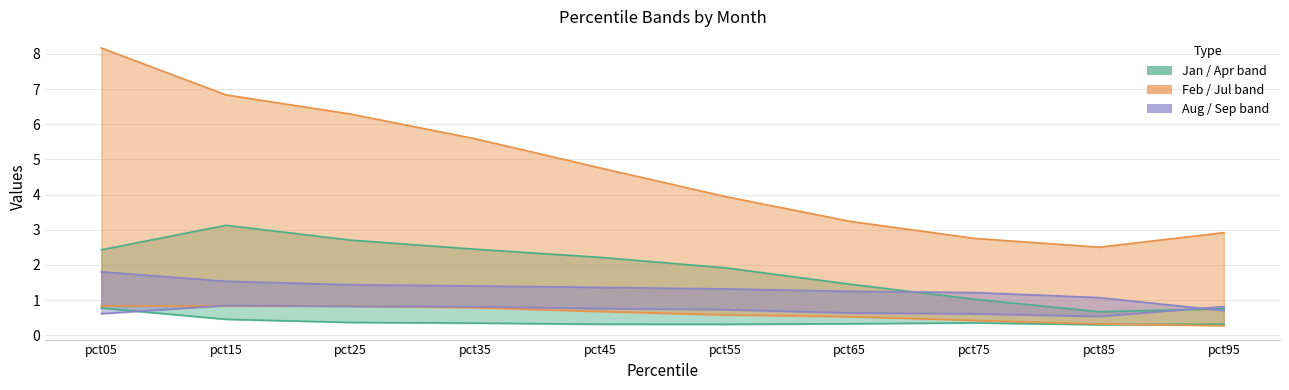

What is the average value of the Jan series?

1.9